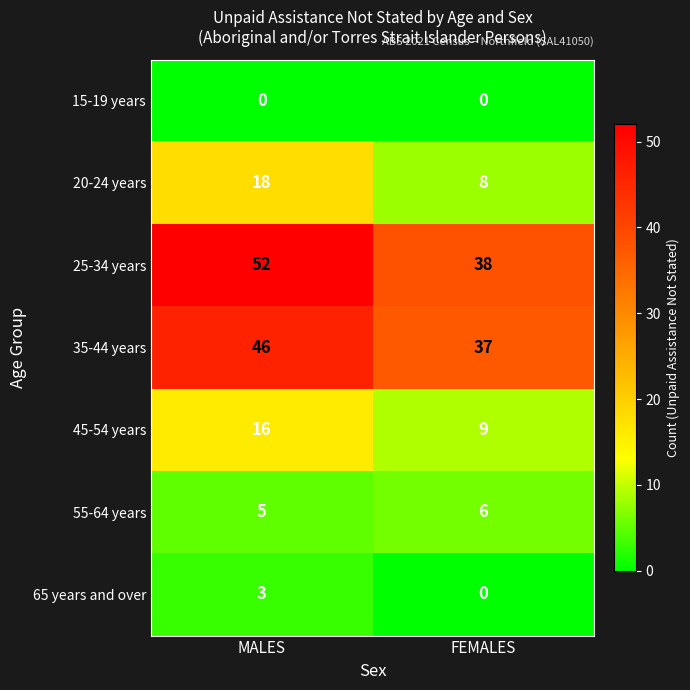

What is the spread (max minus min) of values at MALES?

52